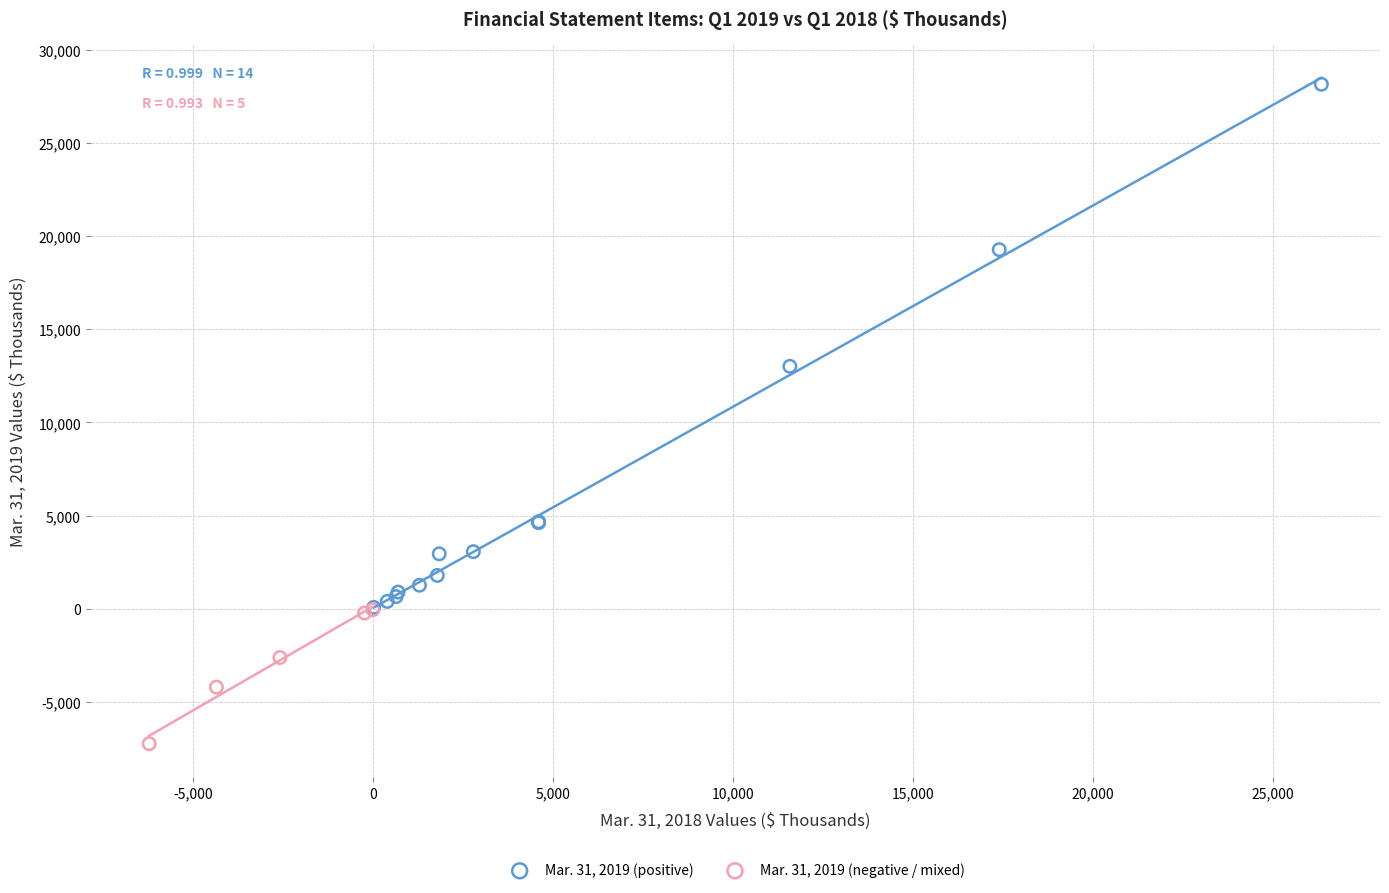

Which series contains the lowest Y value?

Mar. 31, 2019 (negative / mixed)